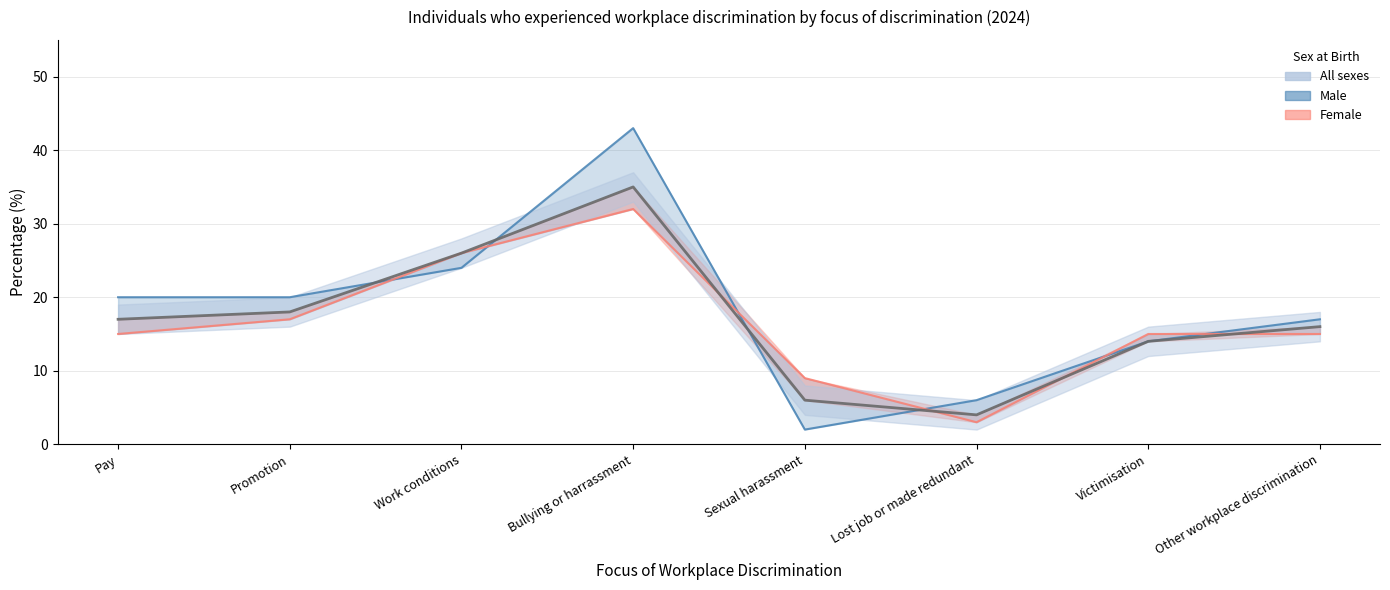

What is the sum of all All sexes values?

136